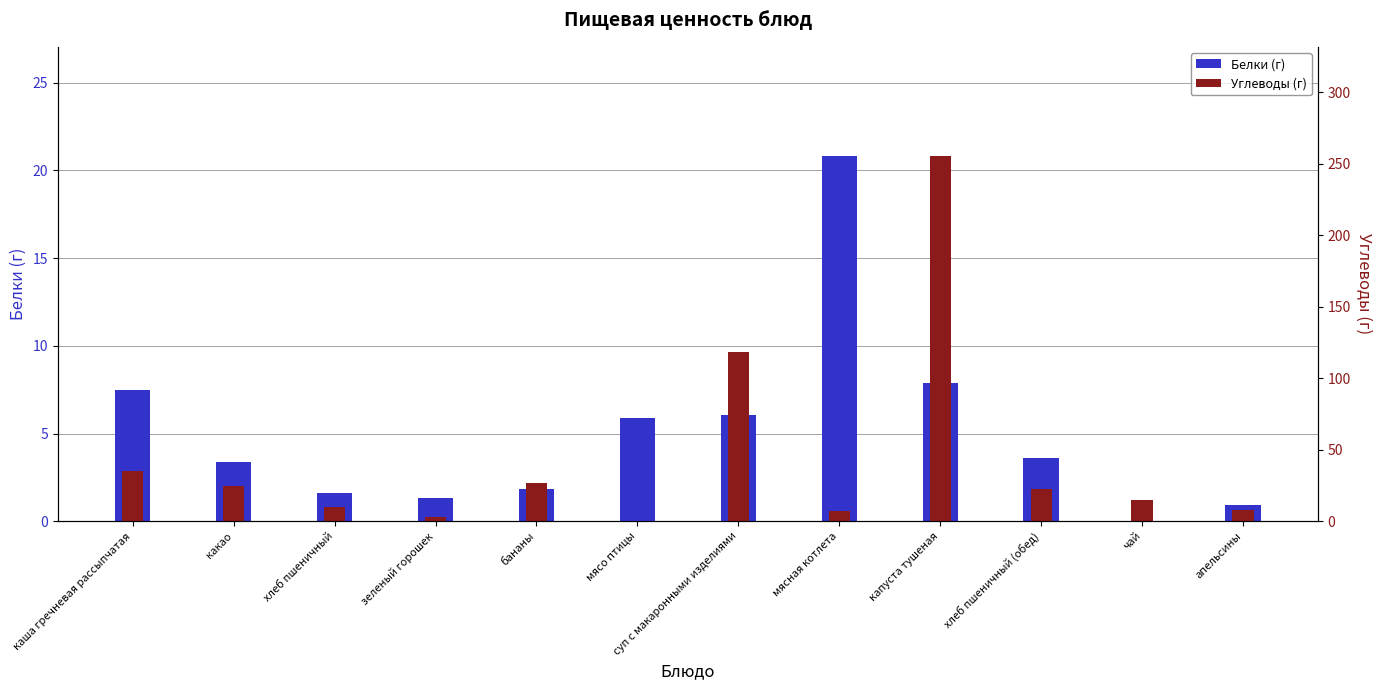

The Углеводы (г) series shows 16.9 at хлеб пшеничный. True or false?

False